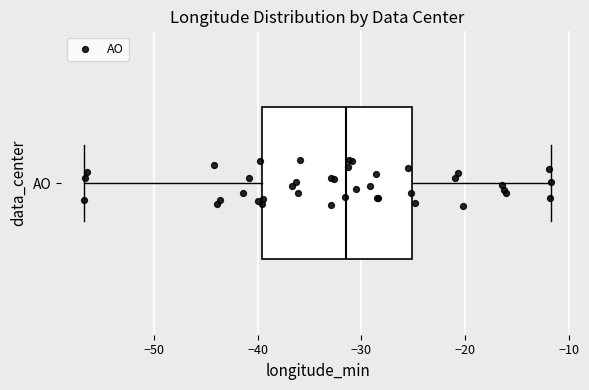

Read this box plot against the x-axis: the position of the median line, the range covered by the box, and the ends of both whiskers. The values are not printed on the chart, so give them approximately, as read against the axis.

median -31, box -40 to -25, whiskers -57 to -12